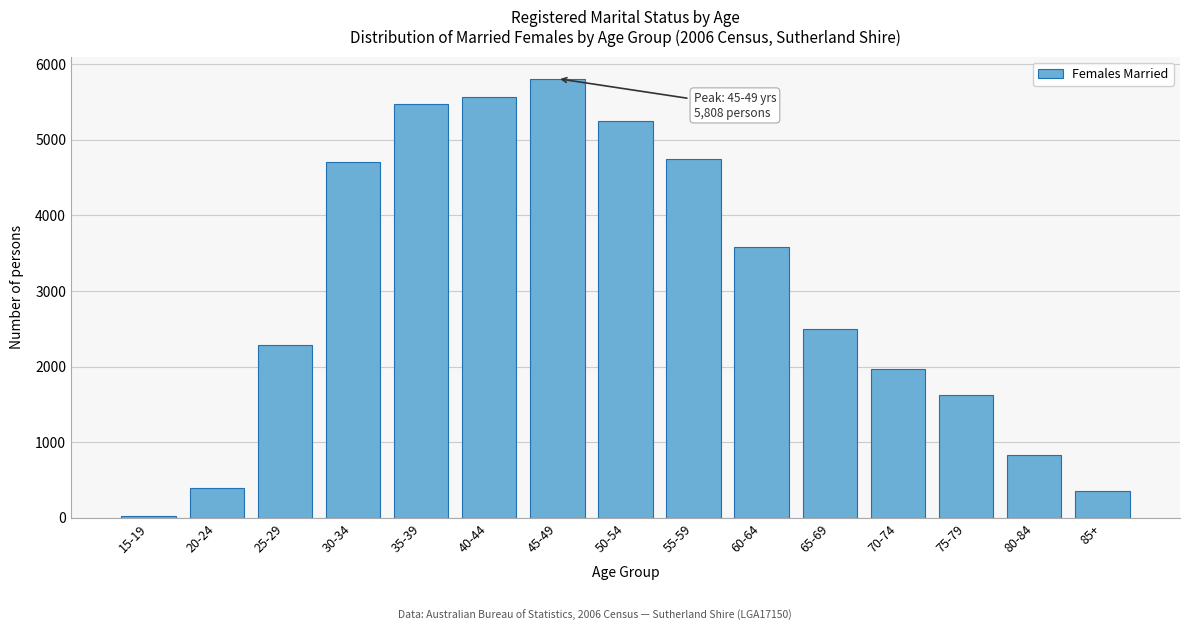

Reading left to right, list all the values displayed in this chart.

20	389	2280	4700	5474	5571	5808	5241	4740	3579	2493	1974	1621	835	350